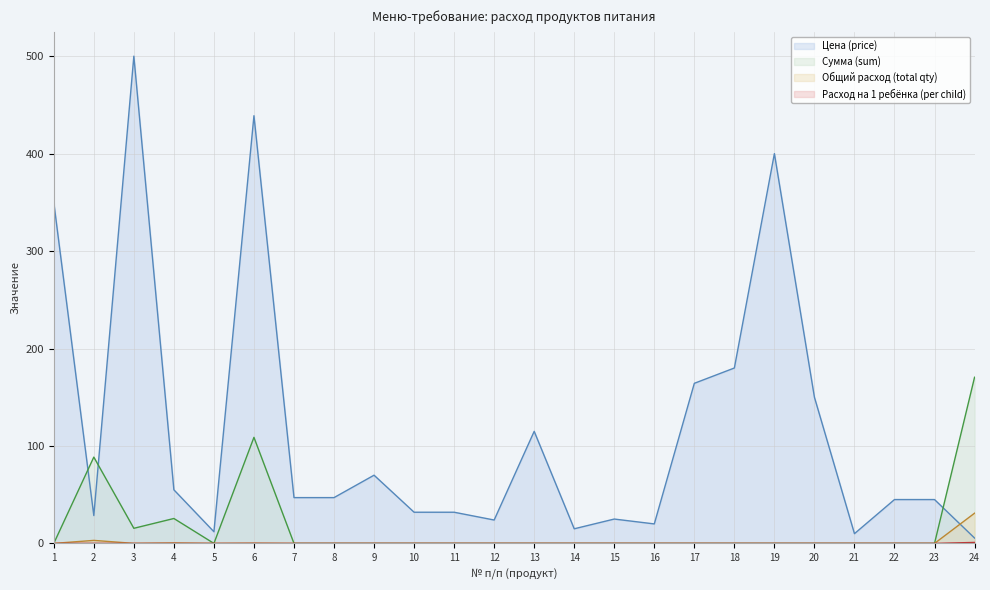

Where is Цена (price) nearest to the value 252?

18